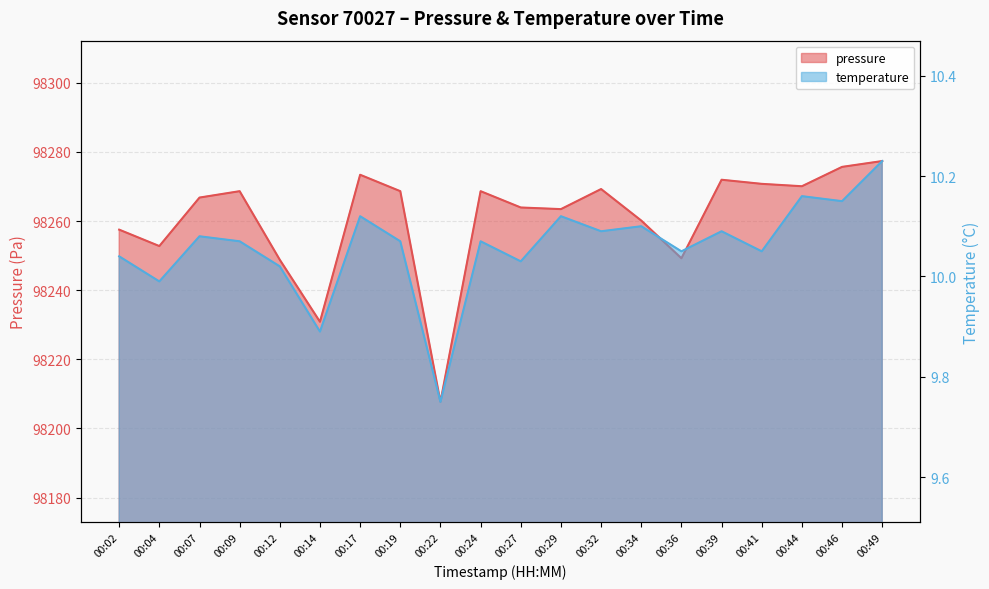

Reading right to left, extract all data points from this chart.

pressure: 00:49=98277.4	00:46=98275.7	00:44=98270.1	00:41=98270.8	00:39=98272.0	00:36=98249.2	00:34=98260.2	00:32=98269.3	00:29=98263.5	00:27=98263.9	00:24=98268.7	00:22=98207.7	00:19=98268.7	00:17=98273.4	00:14=98230.9	00:12=98248.8	00:09=98268.7	00:07=98266.8	00:04=98252.8	00:02=98257.5
temperature: 00:49=10.2	00:46=10.2	00:44=10.2	00:41=10.1	00:39=10.1	00:36=10.1	00:34=10.1	00:32=10.1	00:29=10.1	00:27=10.0	00:24=10.1	00:22=9.8	00:19=10.1	00:17=10.1	00:14=9.9	00:12=10.0	00:09=10.1	00:07=10.1	00:04=10.0	00:02=10.0